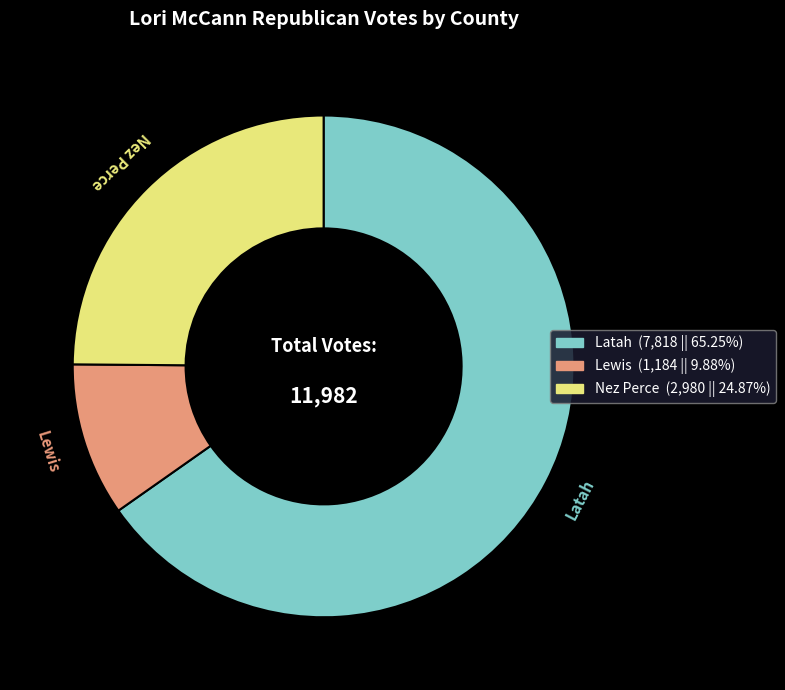

Which slice is the smallest?

Lewis